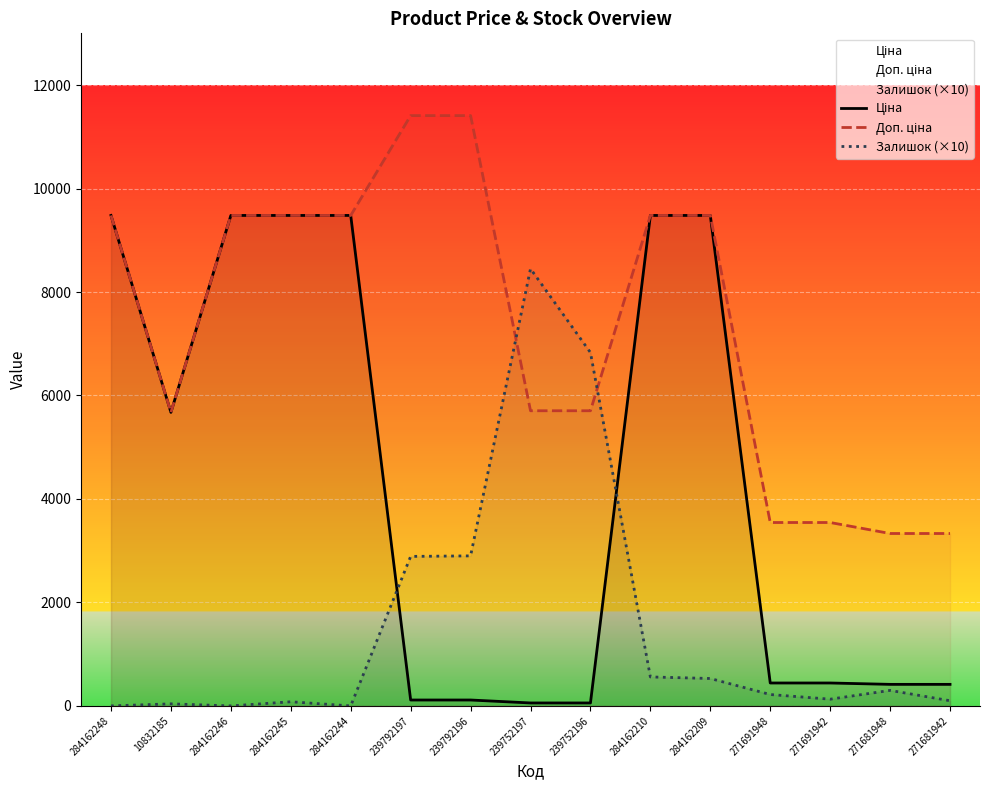

What is the label of the 8th point from the left?

239752197